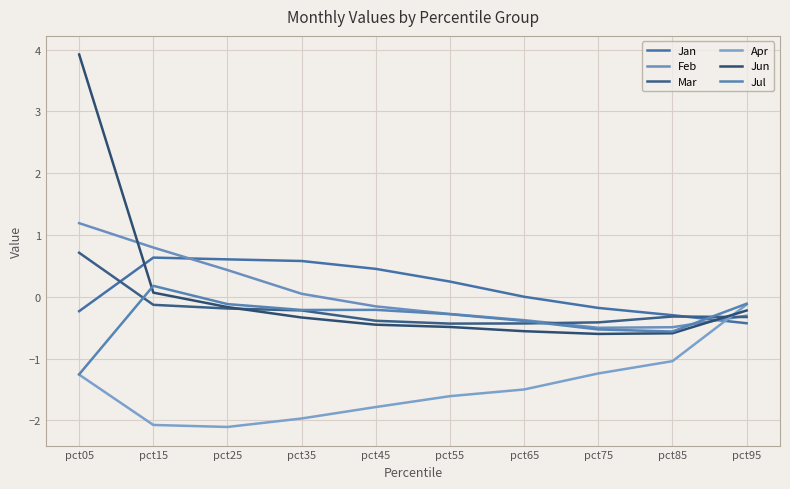

Does the chart display data point markers on the line(s)?

No